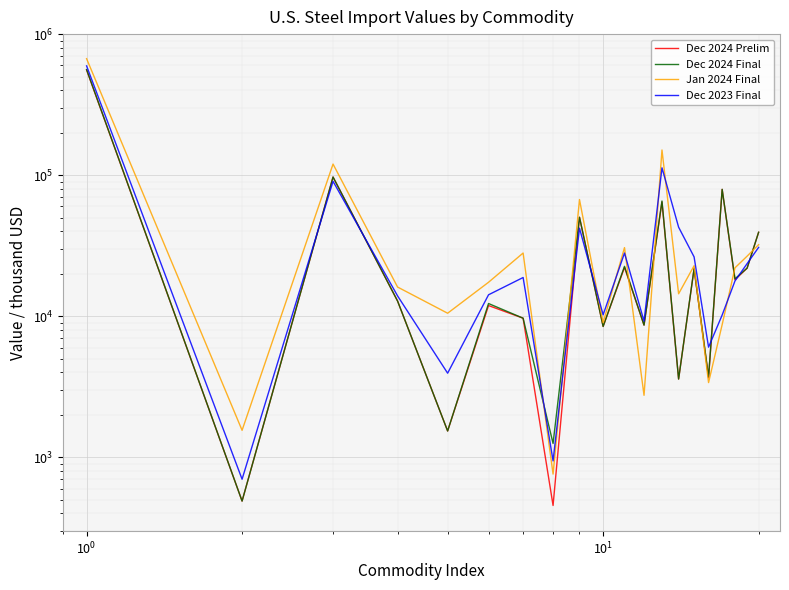

List the series in order of their peak value, lowest first.

Dec 2024 Prelim, Dec 2024 Final, Dec 2023 Final, Jan 2024 Final